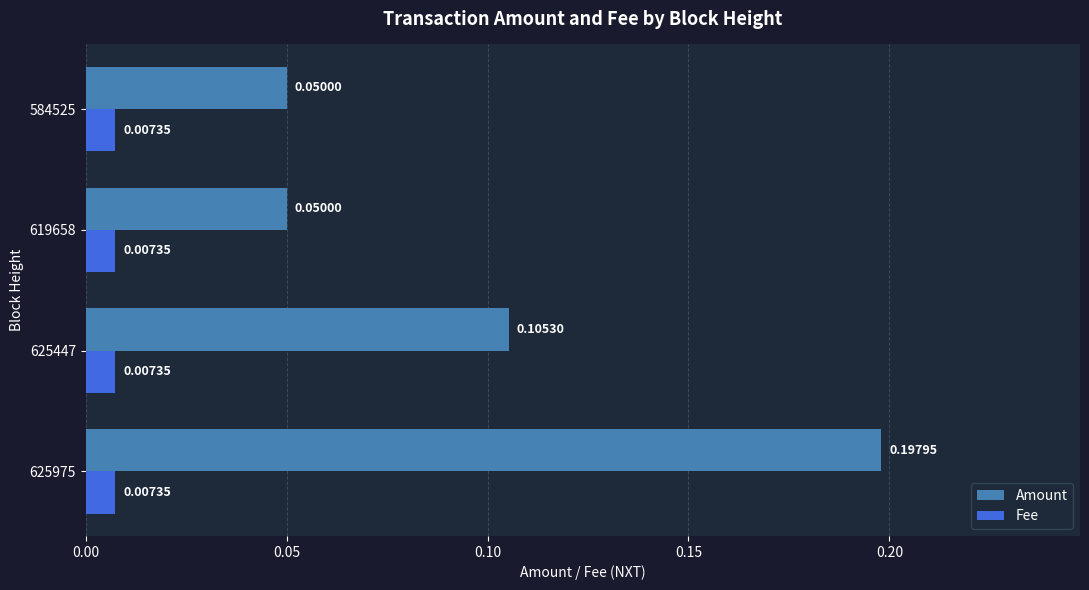

At which category is the sum across all series the highest?

625975